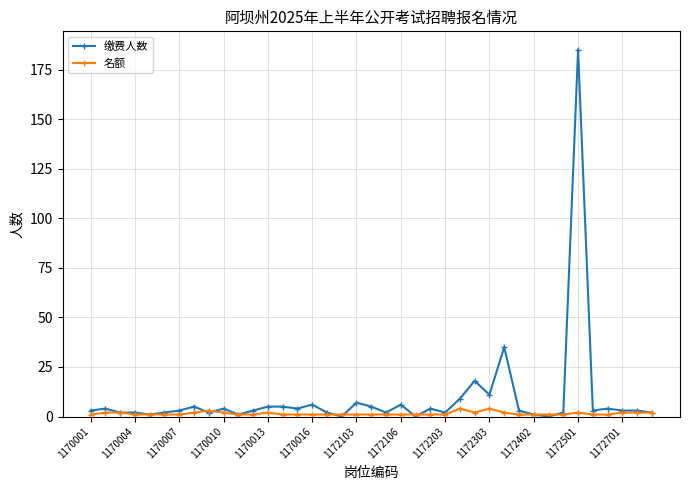

What is the value of the 名额 point at the 12th from the left?

1